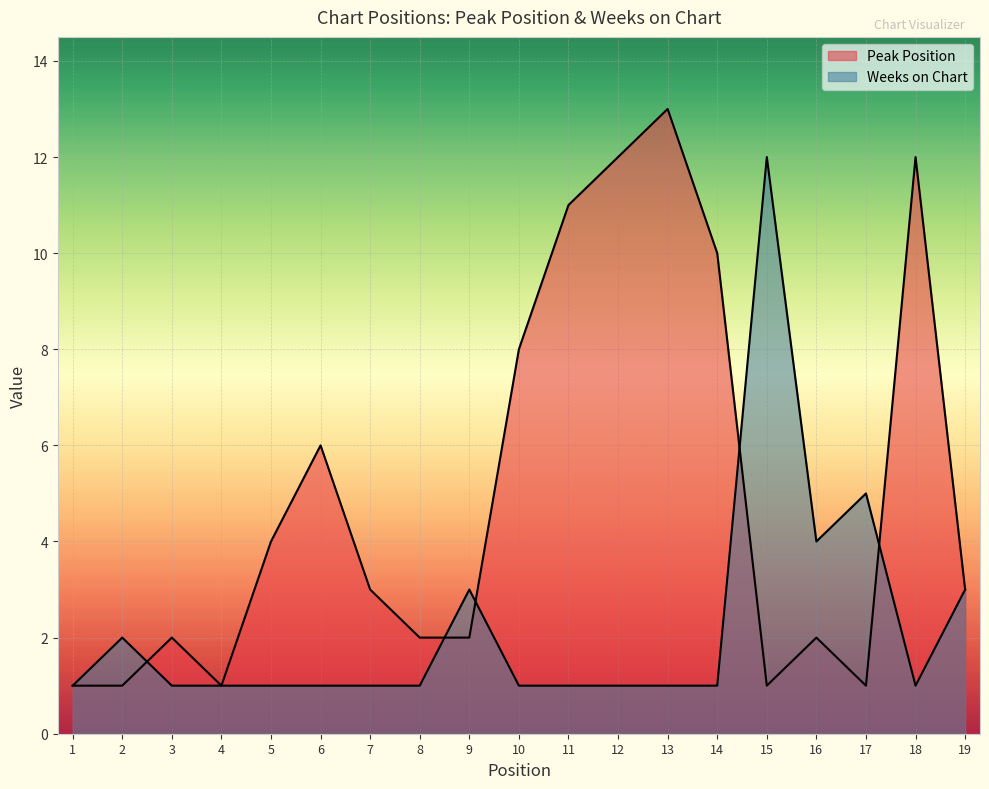

Where does the Peak Position series first go above 3?

5